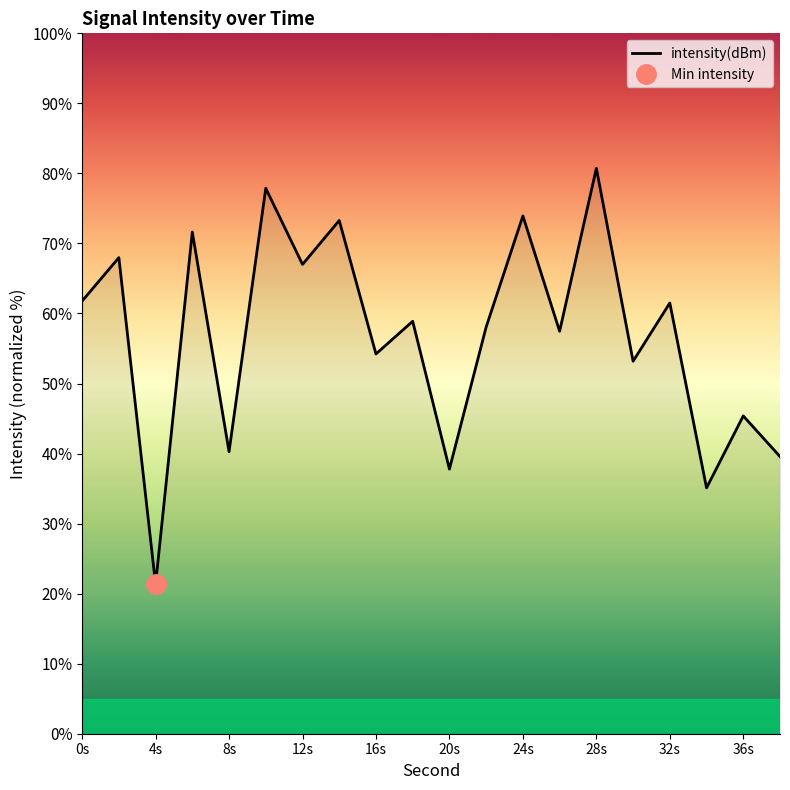

The intensity(dBm) series shows 71.3 at 16s. True or false?

False